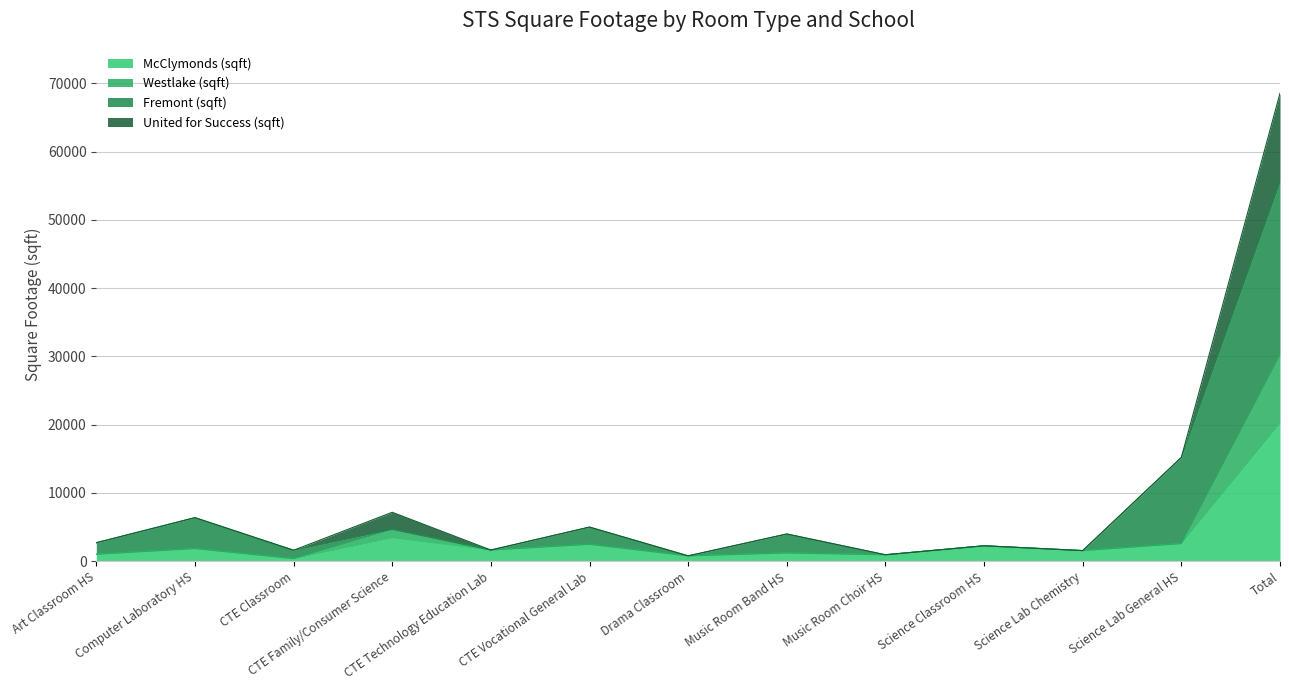

What is the maximum value for McClymonds (sqft)?

20216